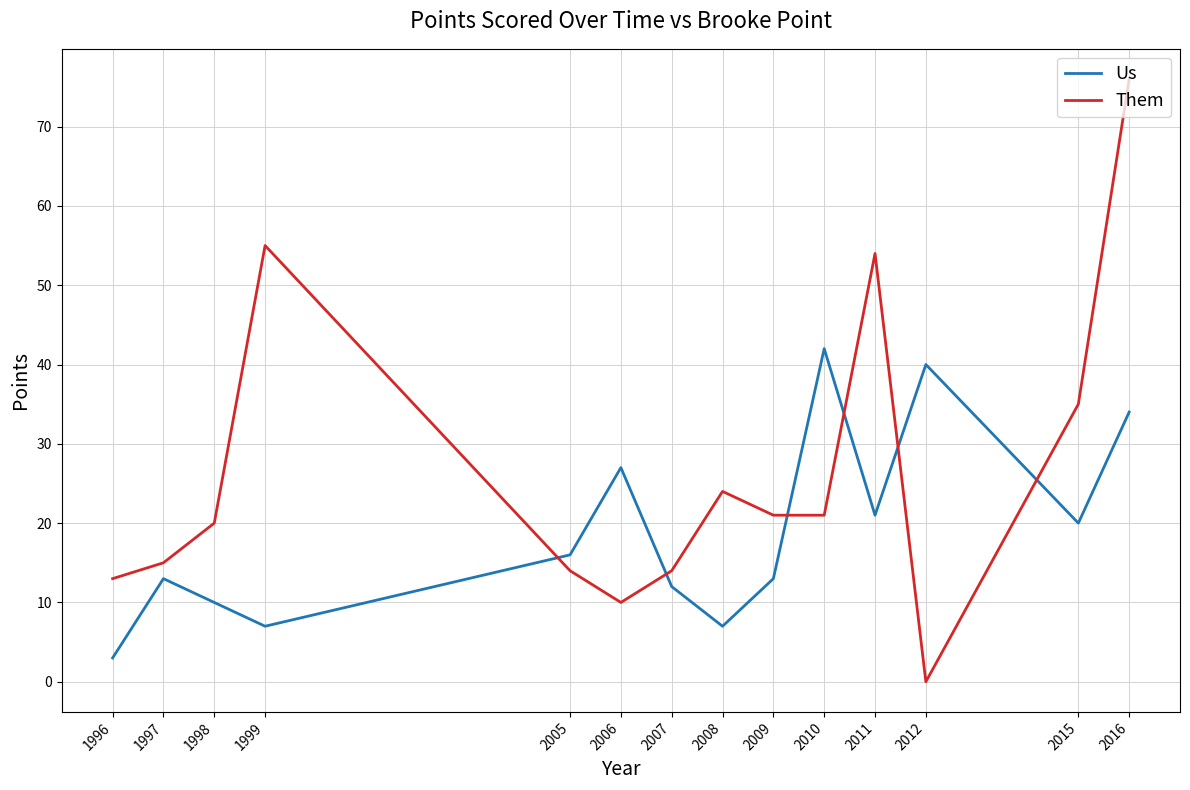

Between 2008 and 2016, which series saw the biggest shift?

Them